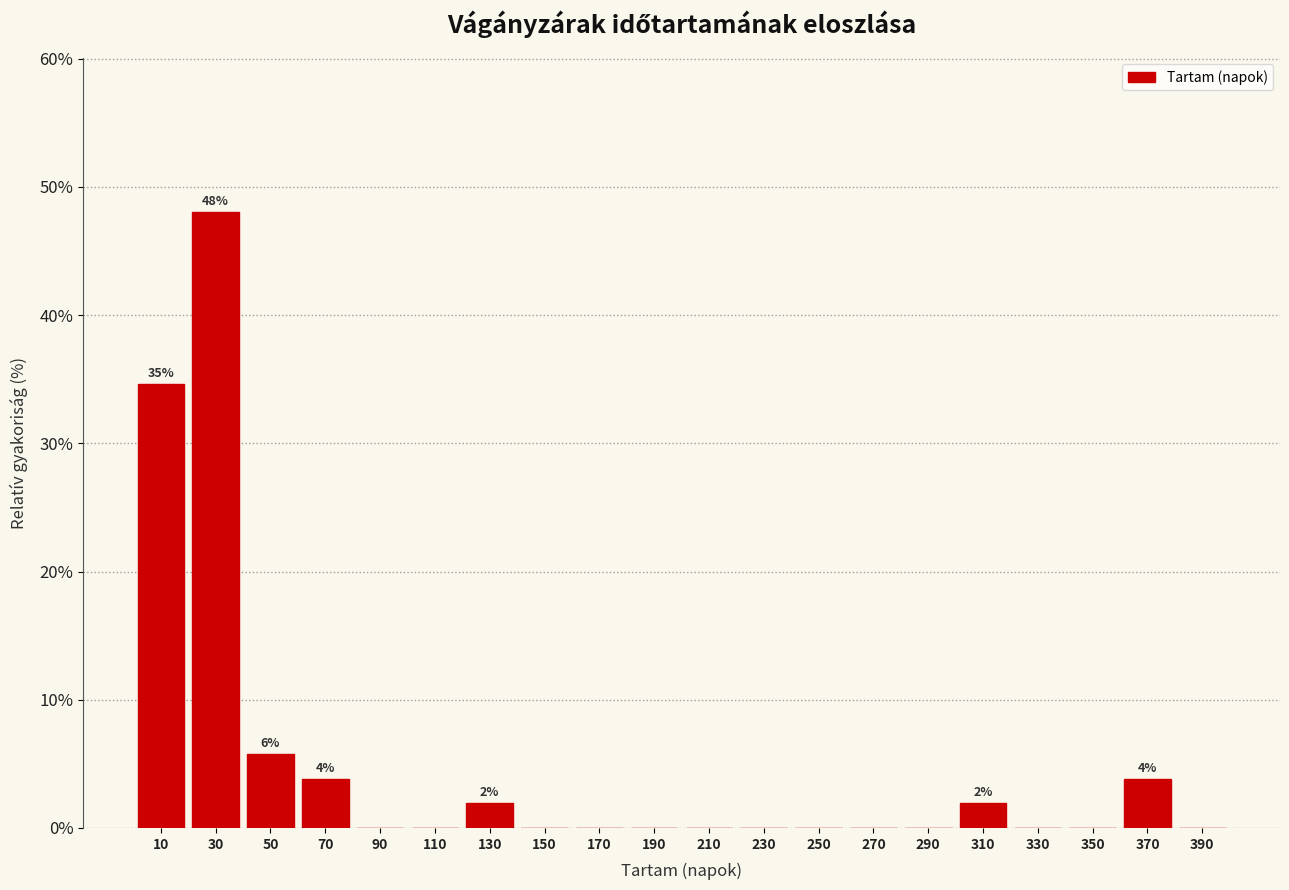

Over which range of the x-axis is the bar tallest?

20 to 40